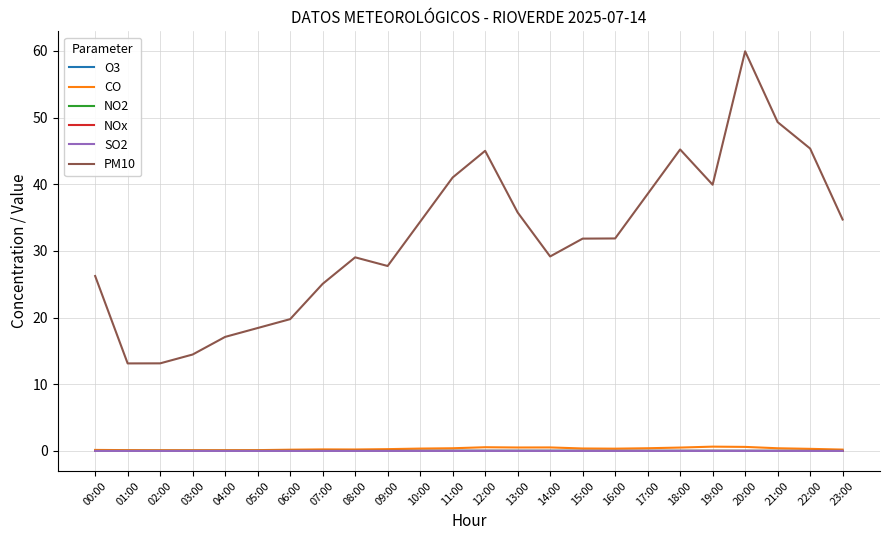

What are all the series names shown in the legend?

O3, CO, NO2, NOx, SO2, PM10